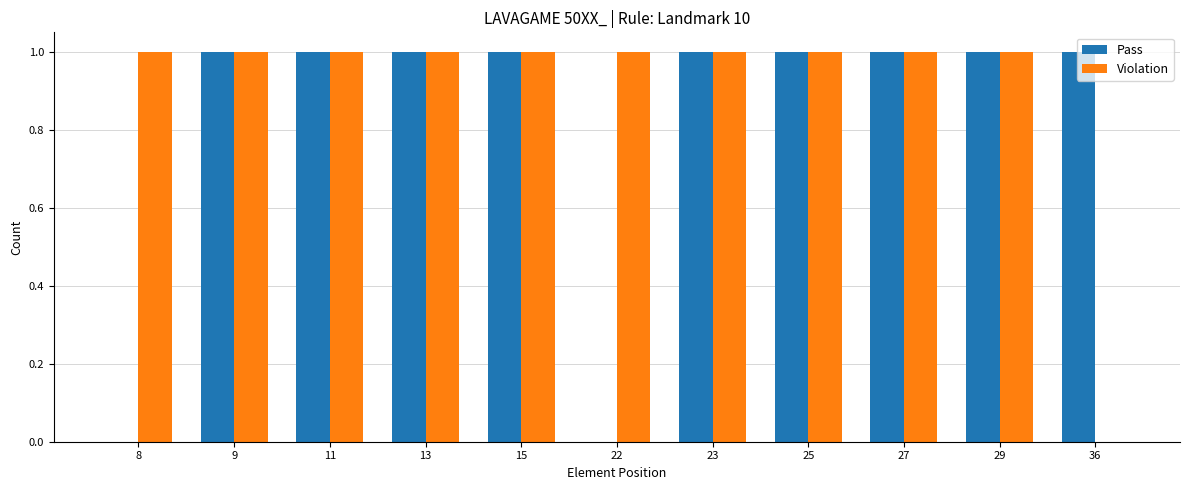

Between 11 and 36, which series saw the biggest shift?

Violation